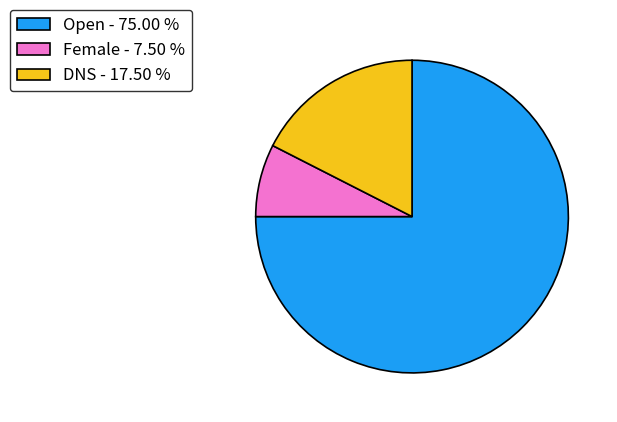

Is it true that DNS is 18% of the pie?

True